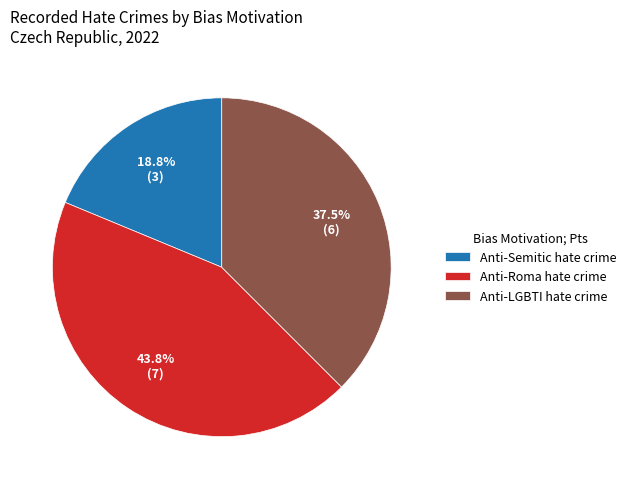

Which slice is the smallest?

Anti-Semitic hate crime